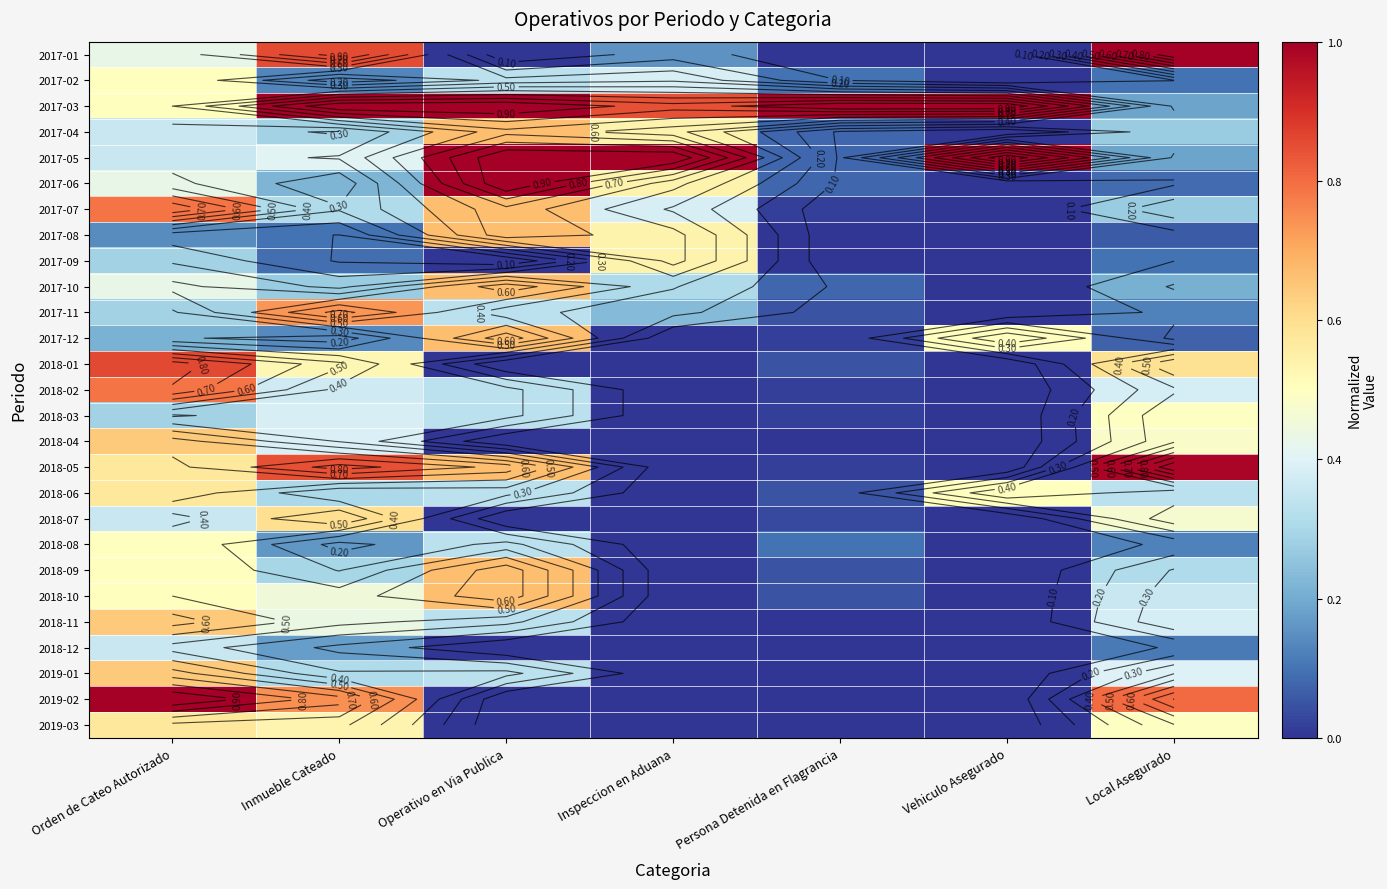

Read the 2017-06 value at Persona Detenida en Flagrancia.

0.1